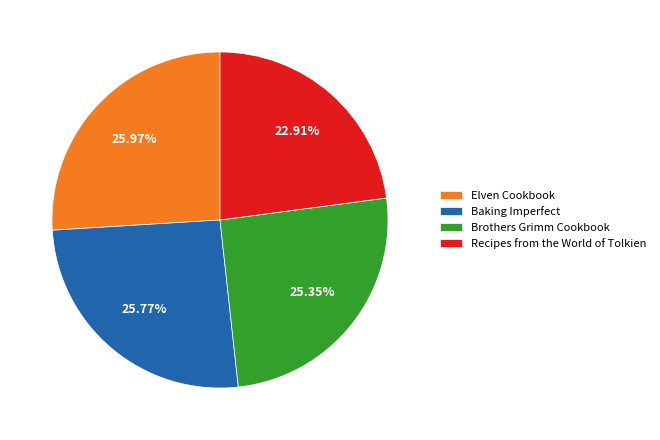

Which has a higher value, Recipes from the World of Tolkien or Brothers Grimm Cookbook?

Brothers Grimm Cookbook